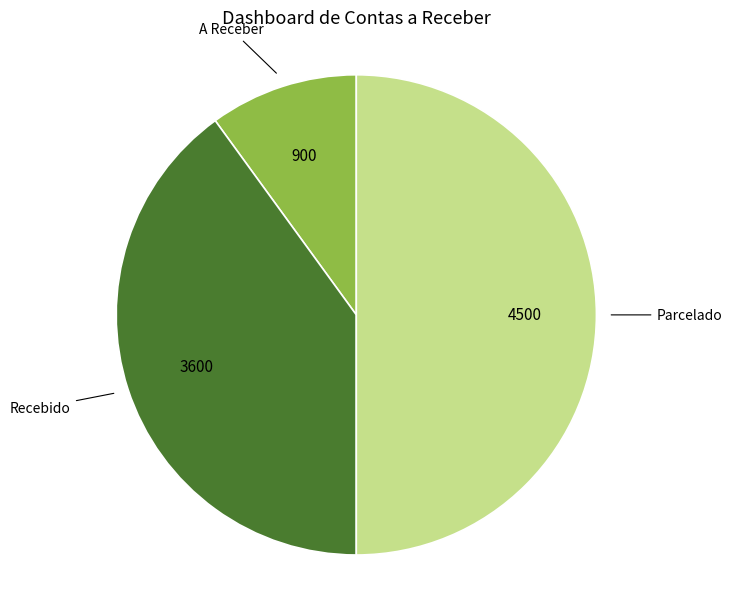

Rank the categories by value from lowest to highest.

A Receber, Recebido, Parcelado